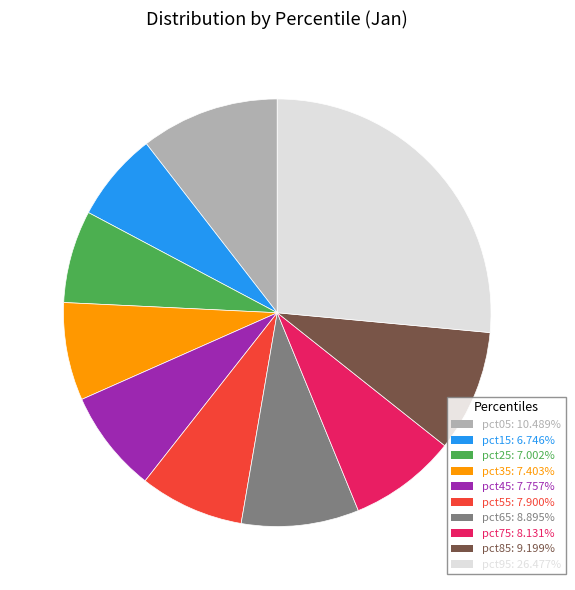

Does any single category account for the majority?

No